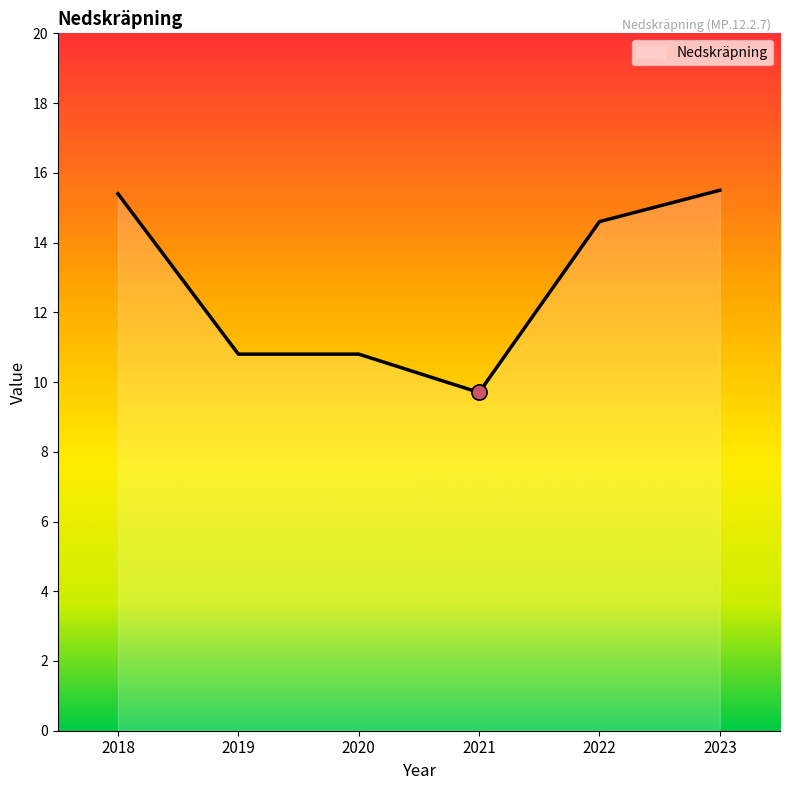

What is the change in value from 2019 to 2021?

-1.1